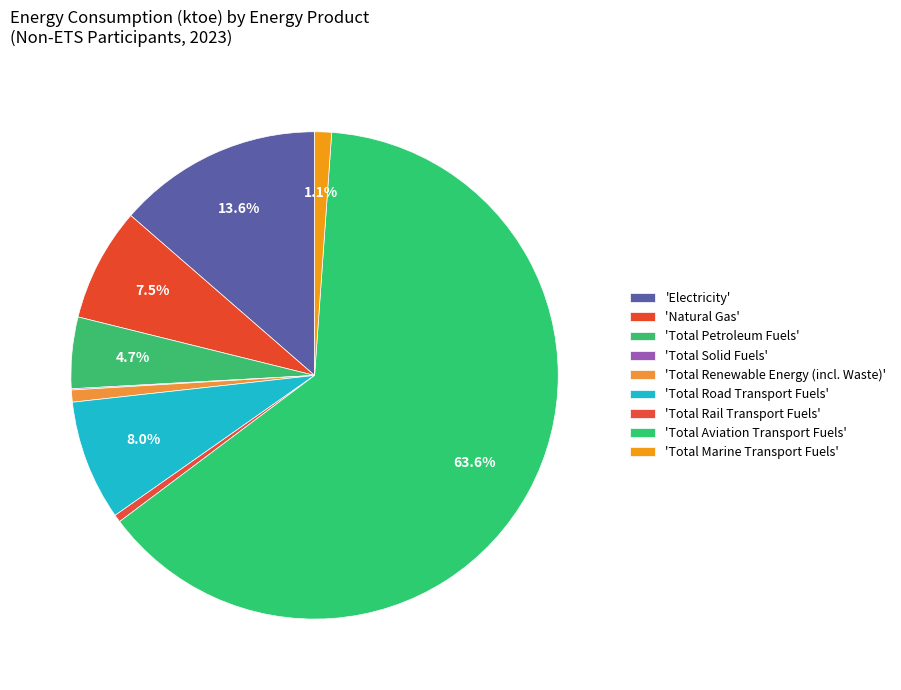

Which slice is the largest?

Total Aviation Transport Fuels